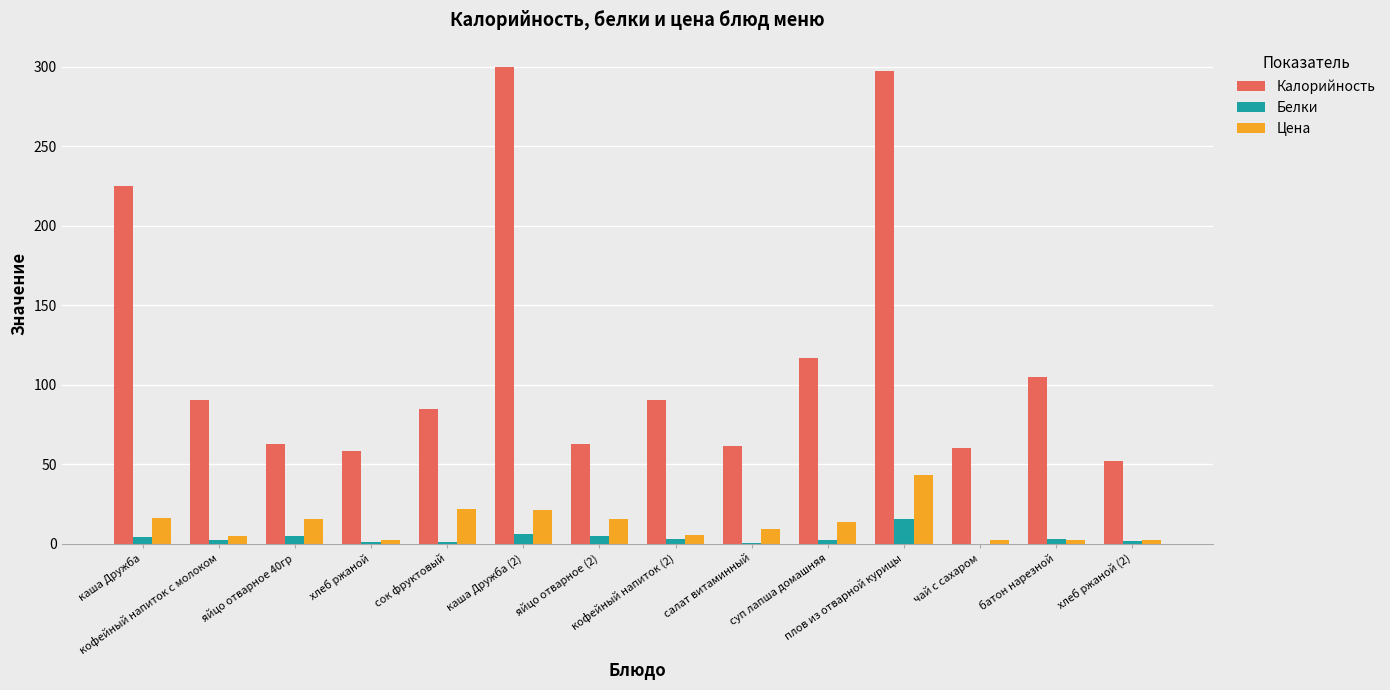

True or false: Калорийность has a value of 27.4 at яйцо отварное 40гр.

False